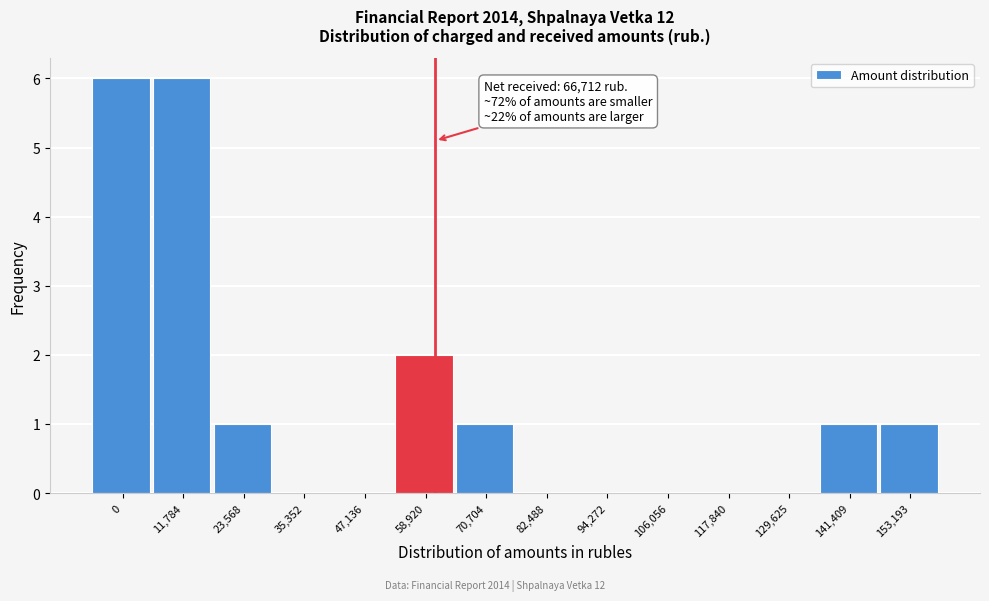

Reading left to right, transcribe all the data shown in this chart.

0=6	11,784=6	23,568=1	35,352=0	47,136=0	58,920=2	70,704=1	82,488=0	94,272=0	106,056=0	117,840=0	129,625=0	141,409=1	153,193=1